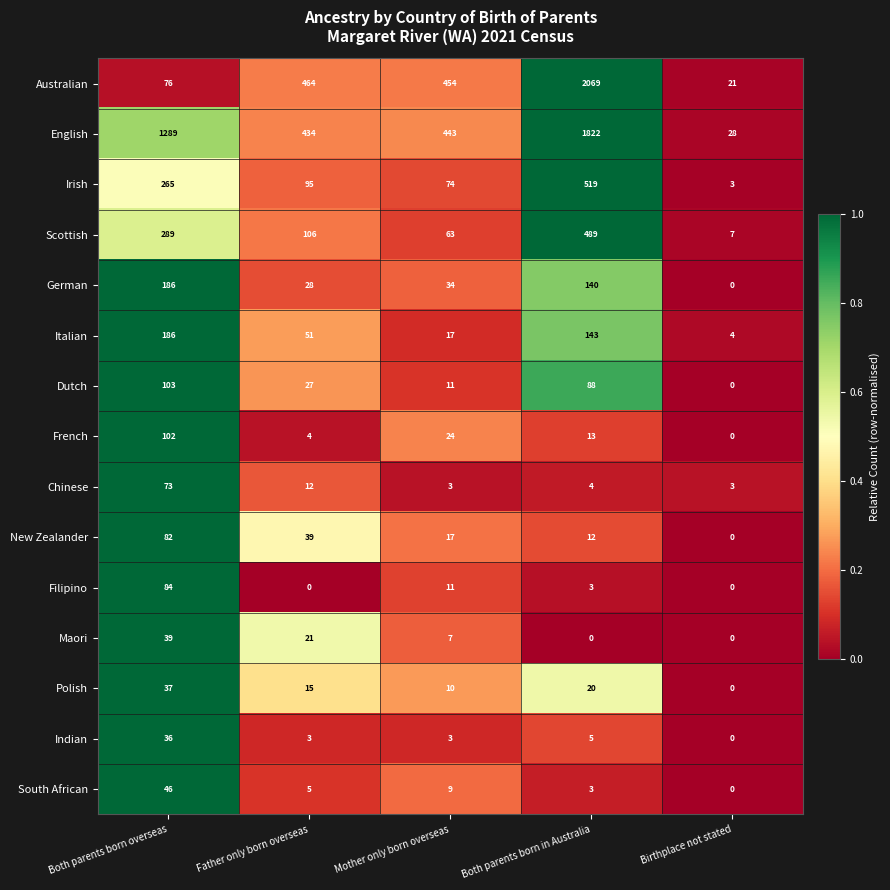

What is the average value of the German series?

78